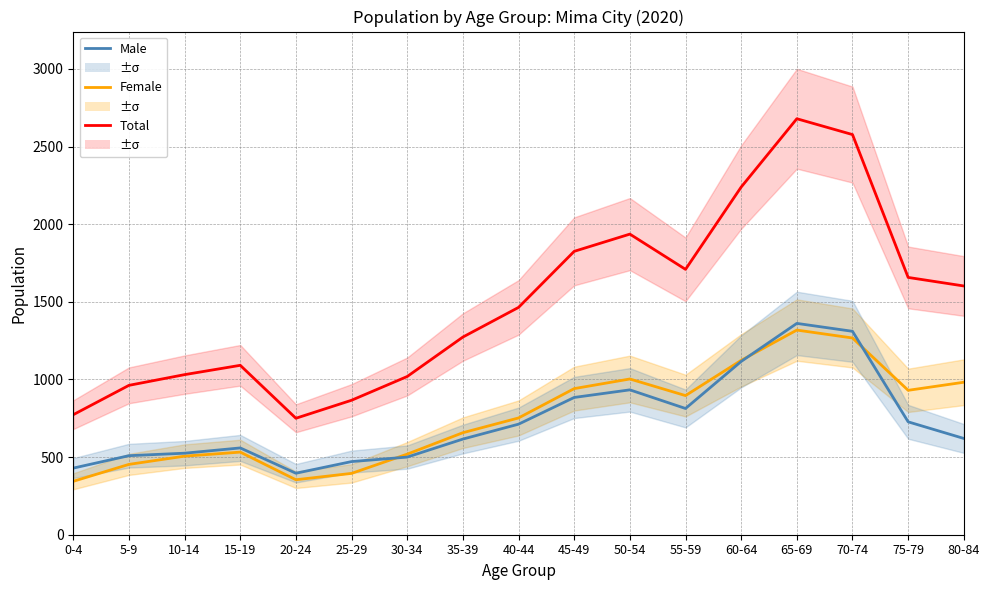

At which category does Female reach its first local peak?

15-19